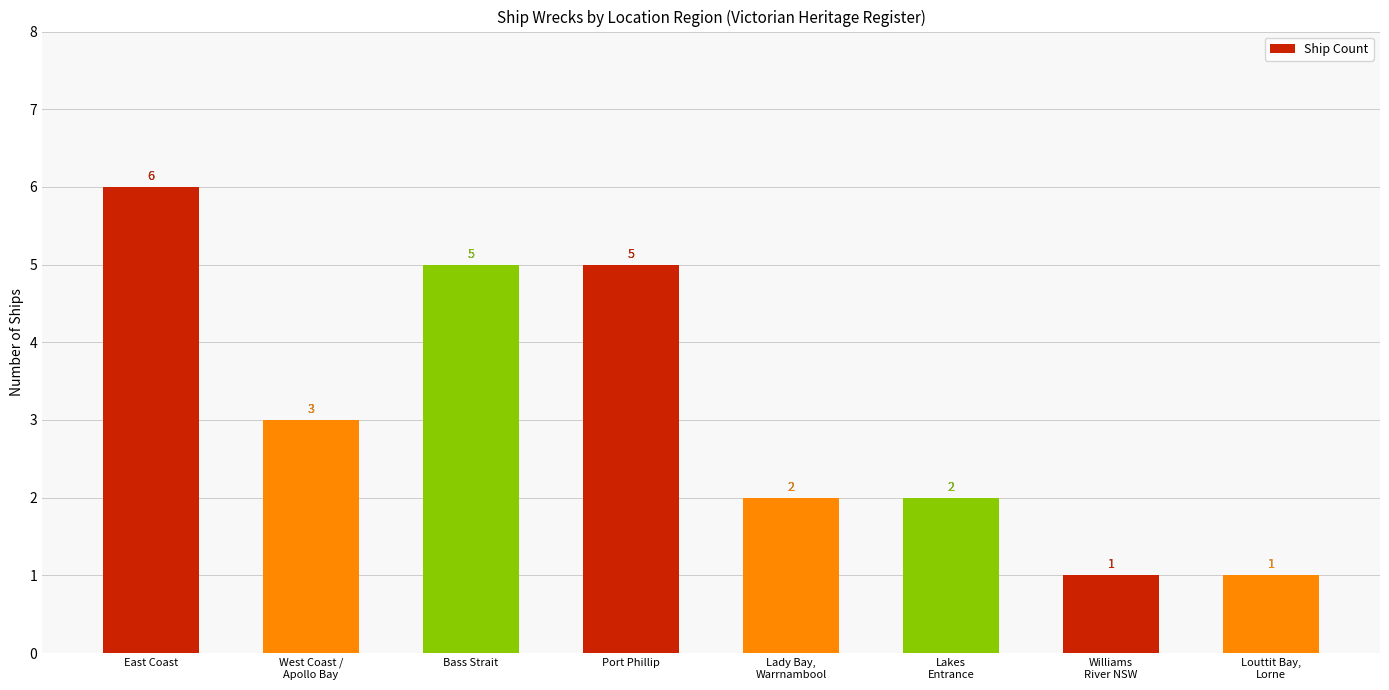

Count the values in the range 2 to 5.

5